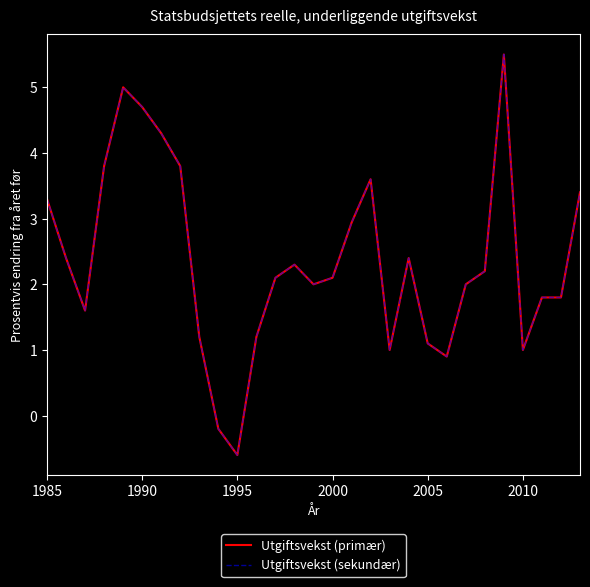

What is the sum of all Utgiftsvekst (primær) values?

68.6